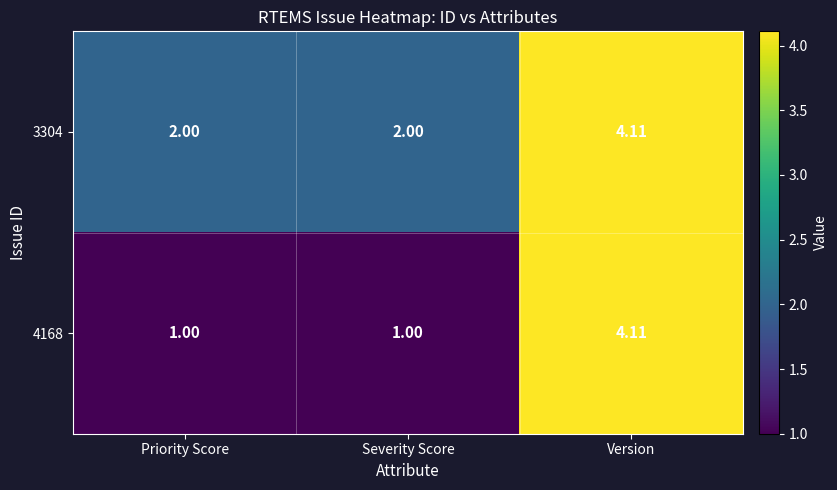

At which category does the chart reach its peak across all series?

Version